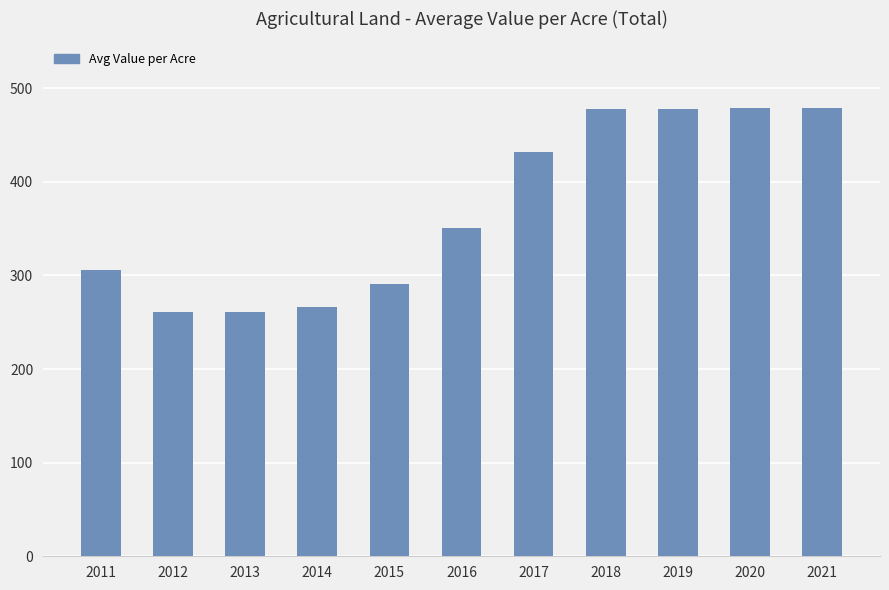

Does the chart contain stacked bars?

No